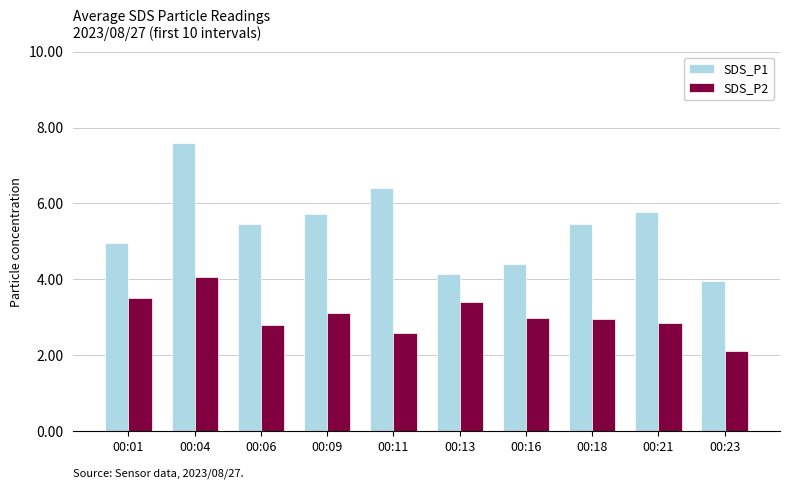

Count the number of data series in this chart.

2